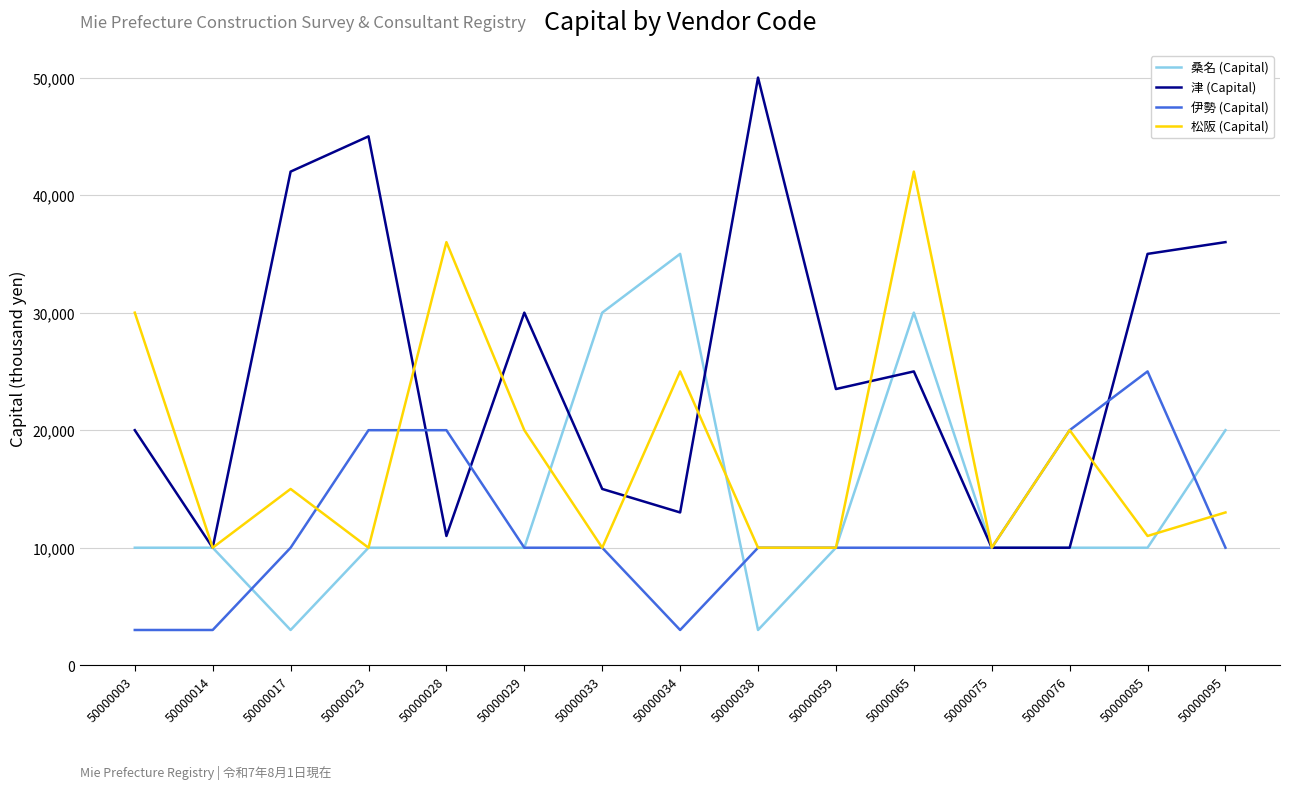

True or false: 伊勢 (Capital) and 桑名 (Capital) intersect in this chart.

True